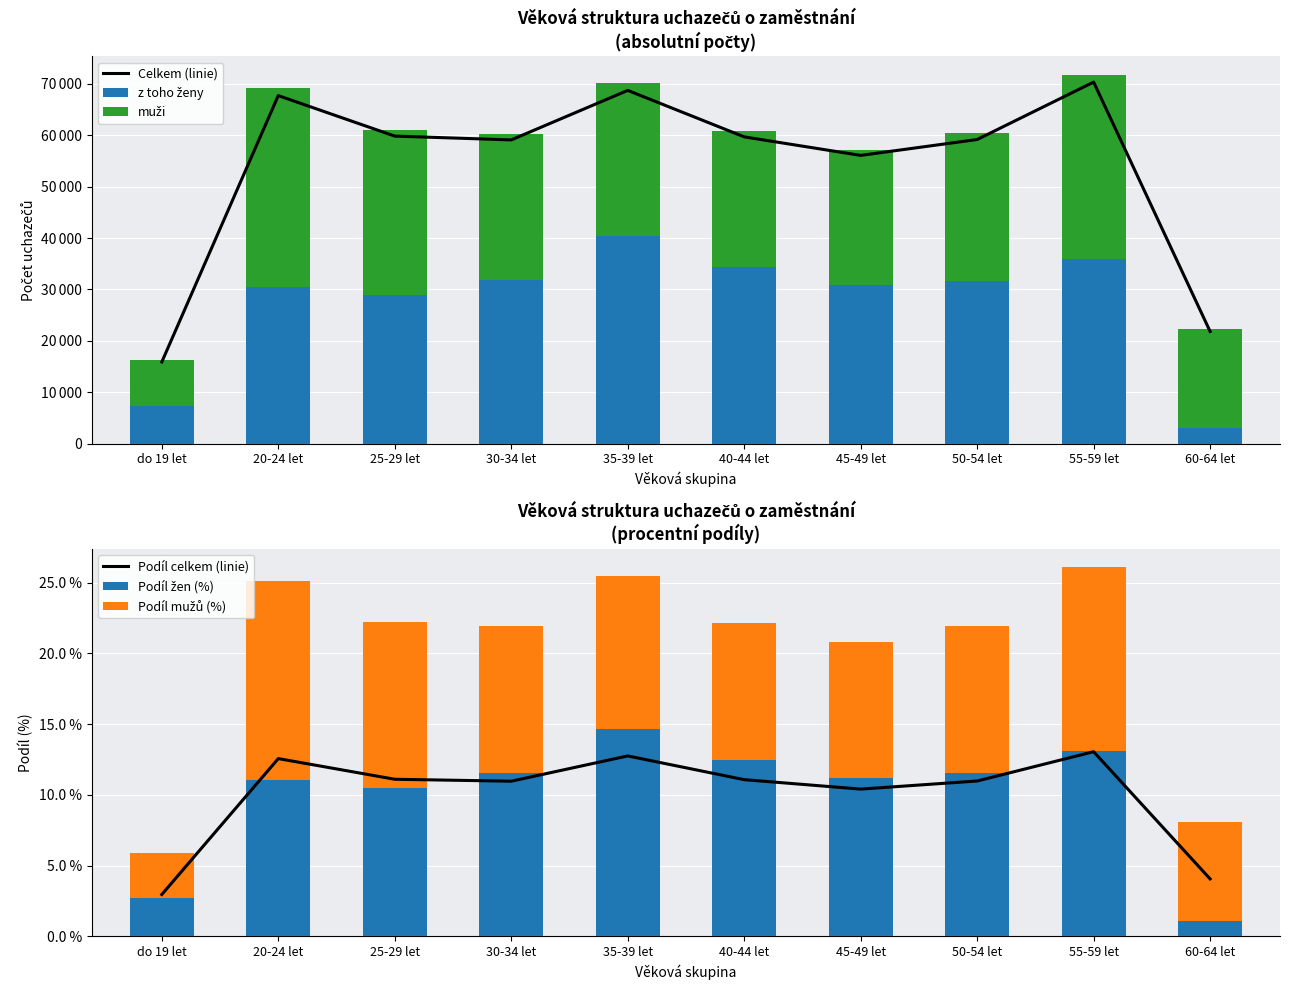

Between 20-24 let and 50-54 let, which series saw the biggest shift?

muži